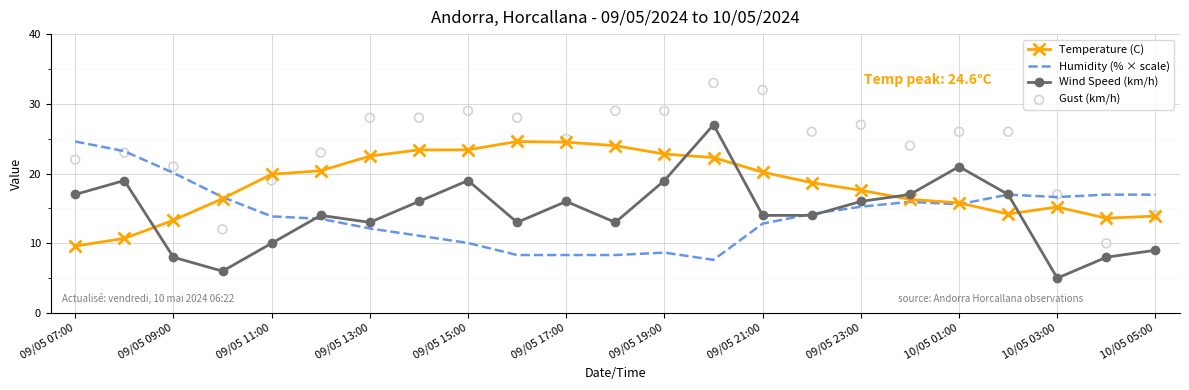

Is it true that Humidity (% × scale) equals 15.8 at 09/05 13:00?

False